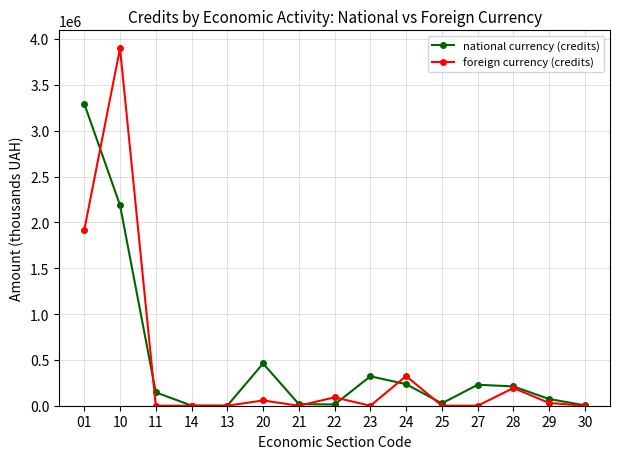

List the series in order of their peak value, lowest first.

national currency (credits), foreign currency (credits)